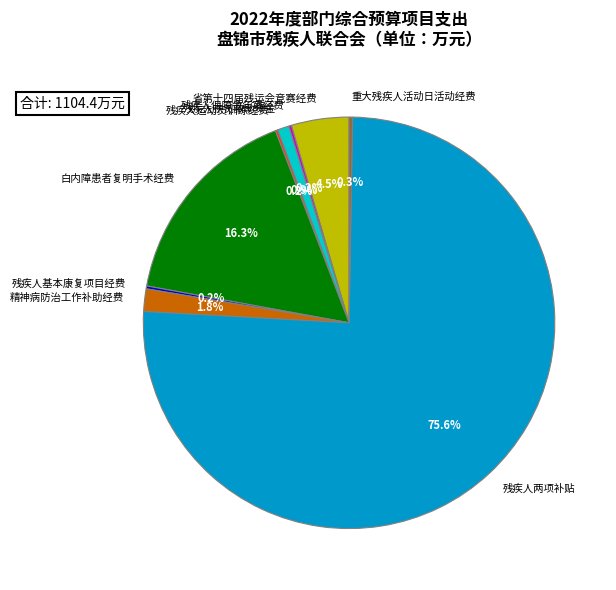

What percentage is NOT represented by 残疾人两项补贴?

24.4%